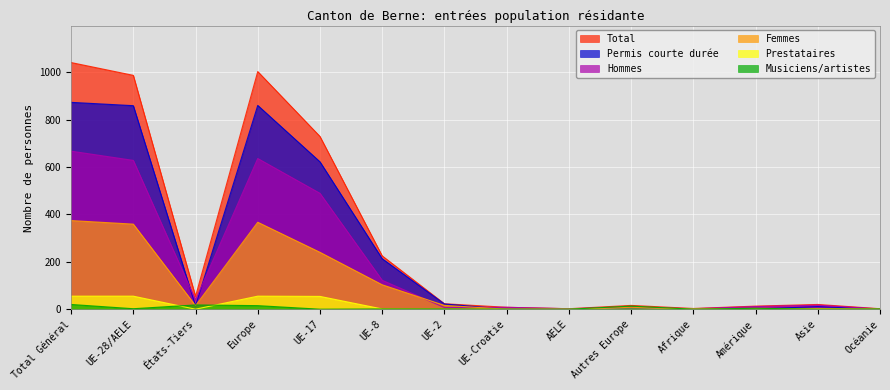

Where do Permis courte durée and Femmes first cross each other?

UE-28/AELE and États-Tiers